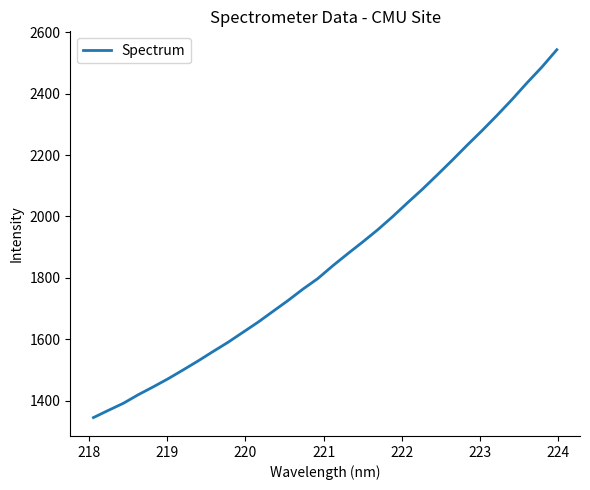

What is the maximum value shown in the chart?

2542.6